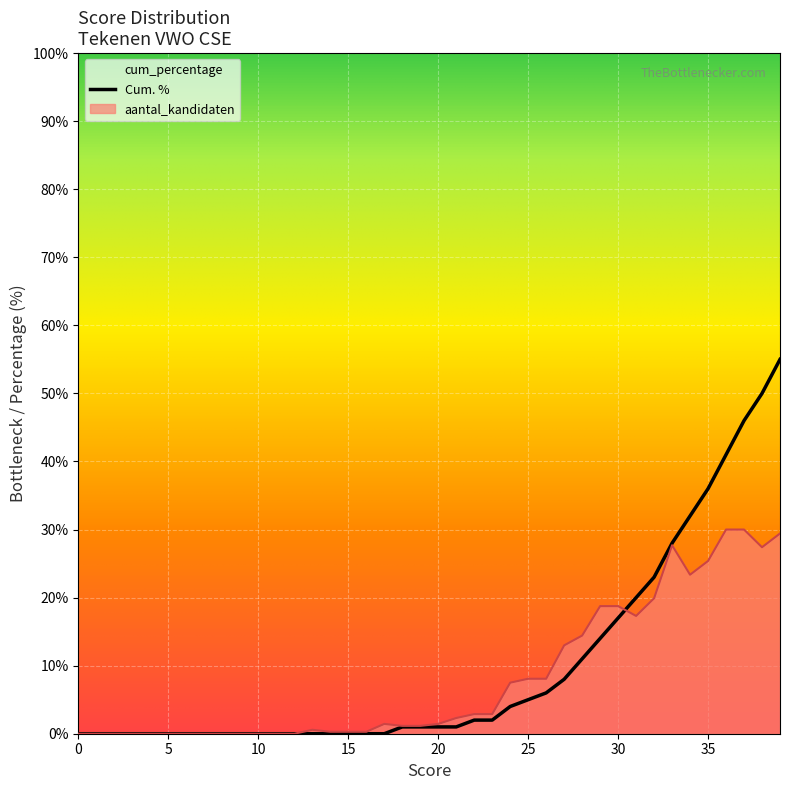

What is the sum of all values?

404